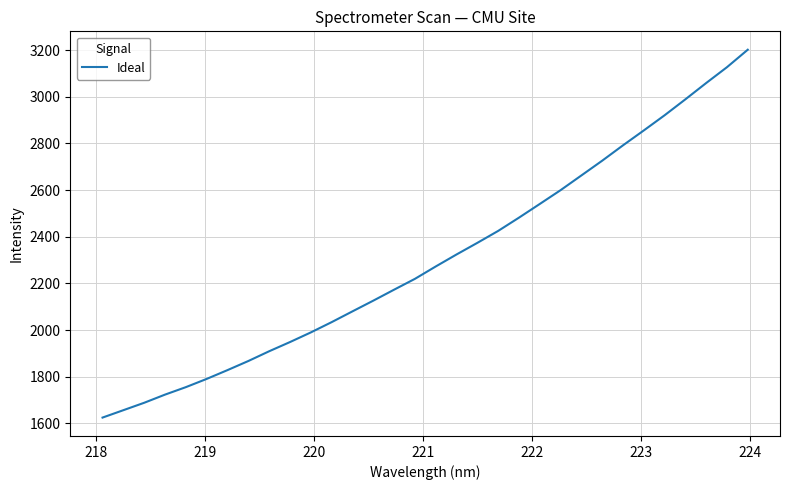

What is the greatest value displayed?

3202.0